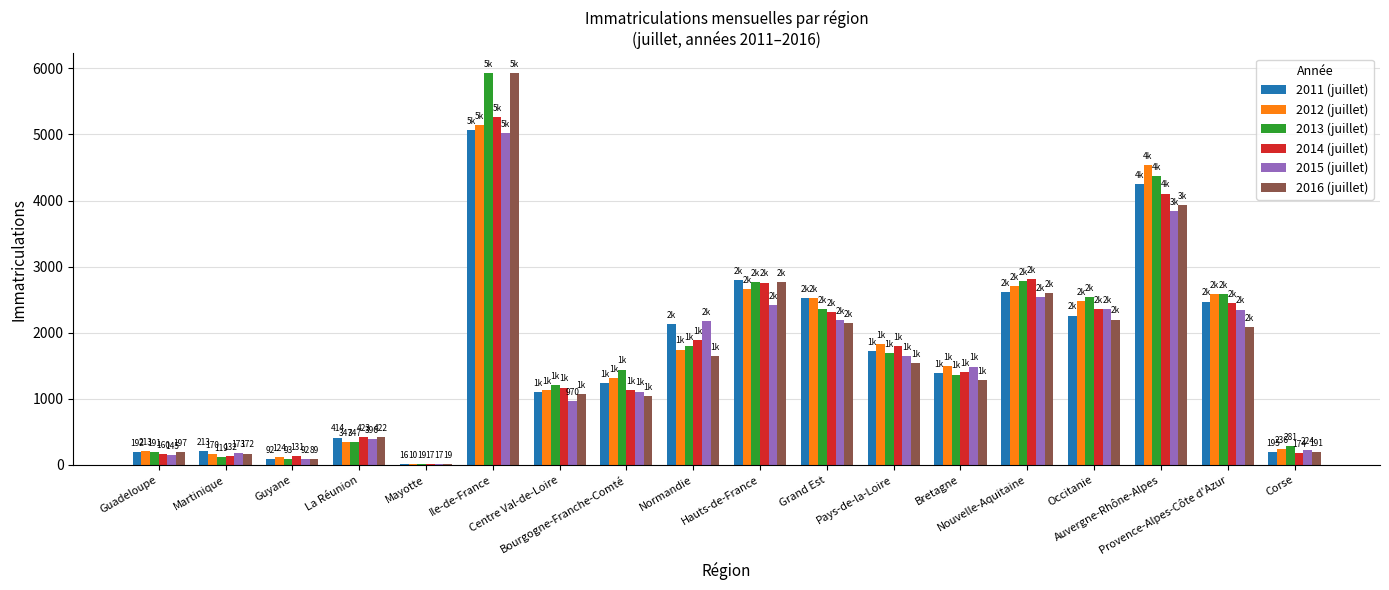

What position from the right is Grand Est?

8